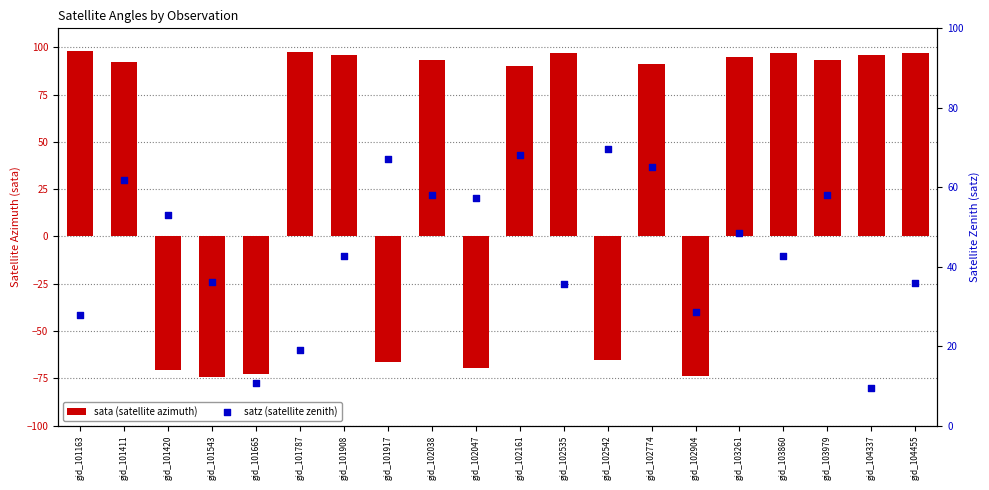

Which series reaches the minimum Y coordinate?

sata (satellite azimuth)